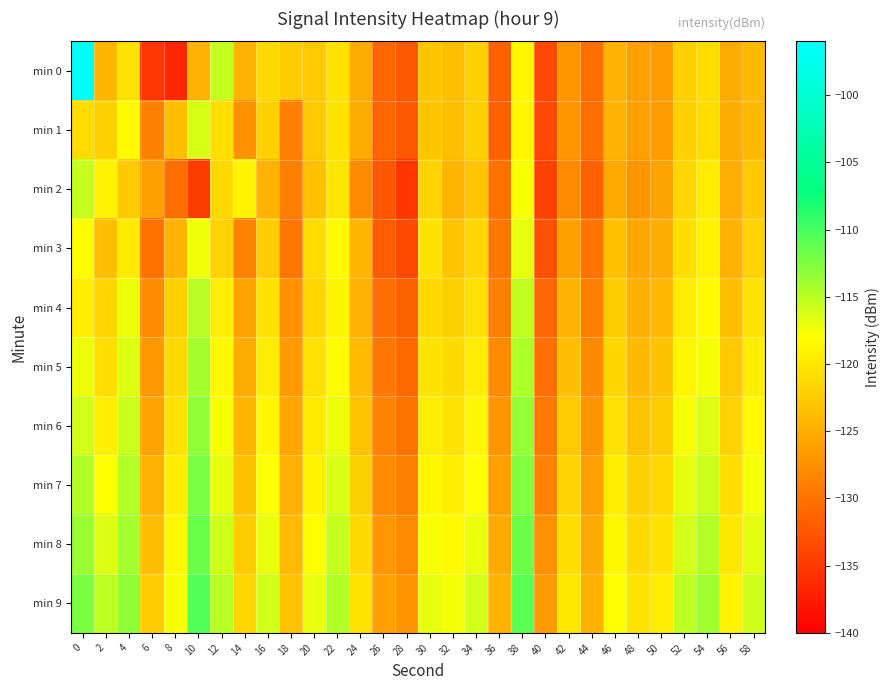

Reading left to right, list all the values displayed in this chart.

min 0: 0=-96.7	2=-124.3	4=-120.6	6=-135.2	8=-136.6	10=-124.4	12=-115.6	14=-124.5	16=-121.1	18=-122.4	20=-122.7	22=-120.5	24=-125.1	26=-131.1	28=-132.2	30=-122.9	32=-123.6	34=-122.1	36=-131.4	38=-118.7	40=-133.7	42=-127.0	44=-130.4	46=-124.4	48=-126.2	50=-126.5	52=-122.1	54=-121.0	56=-125.1	58=-123.9
min 1: 0=-120.9	2=-122.0	4=-118.4	6=-129.0	8=-123.6	10=-116.2	12=-120.8	14=-127.4	16=-122.0	18=-129.0	20=-122.7	22=-120.5	24=-125.1	26=-131.1	28=-132.2	30=-122.9	32=-123.6	34=-122.1	36=-131.4	38=-118.7	40=-133.7	42=-127.0	44=-130.4	46=-124.4	48=-126.2	50=-126.5	52=-122.1	54=-121.0	56=-125.1	58=-123.9
min 2: 0=-115.5	2=-119.2	4=-122.8	6=-126.1	8=-130.4	10=-134.7	12=-121.3	14=-118.9	16=-124.6	18=-129.0	20=-123.4	22=-120.1	24=-127.8	26=-132.5	28=-135.2	30=-121.7	32=-124.3	34=-122.9	36=-130.1	38=-117.8	40=-134.2	42=-128.0	44=-131.5	46=-125.4	48=-127.1	50=-125.8	52=-121.5	54=-119.7	56=-124.9	58=-122.7
min 3: 0=-118.3	2=-123.6	4=-119.8	6=-130.2	8=-124.5	10=-117.4	12=-121.9	14=-128.7	16=-122.4	18=-129.8	20=-121.0	22=-118.5	24=-124.3	26=-131.9	28=-133.8	30=-120.5	32=-123.1	34=-121.6	36=-129.7	38=-116.9	40=-132.8	42=-126.2	44=-130.0	46=-123.5	48=-125.7	50=-125.2	52=-120.8	54=-119.1	56=-124.4	58=-121.9
min 4: 0=-119.7	2=-121.5	4=-117.3	6=-127.8	8=-122.1	10=-115.0	12=-119.4	14=-126.0	16=-120.5	18=-127.5	20=-121.5	22=-119.0	24=-124.7	26=-130.6	28=-131.7	30=-121.4	32=-122.0	34=-120.6	36=-128.9	38=-115.3	40=-131.2	42=-124.5	44=-128.9	46=-122.4	48=-124.8	50=-124.1	52=-119.6	54=-118.4	56=-123.6	58=-120.3
min 5: 0=-117.2	2=-120.8	4=-116.5	6=-126.9	8=-121.3	10=-114.2	12=-118.6	14=-125.1	16=-119.7	18=-126.6	20=-120.7	22=-118.2	24=-123.9	26=-129.7	28=-130.8	30=-120.5	32=-121.2	34=-119.7	36=-128.0	38=-114.4	40=-130.3	42=-123.6	44=-128.0	46=-121.5	48=-123.9	50=-123.2	52=-118.7	54=-117.5	56=-122.7	58=-119.4
min 6: 0=-116.0	2=-119.4	4=-115.7	6=-125.9	8=-120.4	10=-113.3	12=-117.7	14=-124.2	16=-118.8	18=-125.7	20=-119.8	22=-117.3	24=-123.0	26=-128.8	28=-129.9	30=-119.6	32=-120.3	34=-118.8	36=-127.1	38=-113.5	40=-129.4	42=-122.7	44=-127.1	46=-120.6	48=-123.0	50=-122.3	52=-117.8	54=-116.6	56=-121.8	58=-118.5
min 7: 0=-114.8	2=-118.0	4=-114.9	6=-124.8	8=-119.5	10=-112.4	12=-116.8	14=-123.3	16=-117.9	18=-124.8	20=-118.9	22=-116.4	24=-122.1	26=-127.9	28=-129.0	30=-118.7	32=-119.4	34=-117.9	36=-126.2	38=-112.6	40=-128.5	42=-121.8	44=-126.2	46=-119.7	48=-122.1	50=-121.4	52=-116.9	54=-115.7	56=-120.9	58=-117.6
min 8: 0=-113.6	2=-116.6	4=-114.1	6=-123.7	8=-118.6	10=-111.5	12=-115.9	14=-122.4	16=-117.0	18=-123.9	20=-118.0	22=-115.5	24=-121.2	26=-127.0	28=-128.1	30=-117.8	32=-118.5	34=-117.0	36=-125.3	38=-111.7	40=-127.6	42=-120.9	44=-125.3	46=-118.8	48=-121.2	50=-120.5	52=-116.0	54=-114.8	56=-120.0	58=-116.7
min 9: 0=-112.4	2=-115.2	4=-113.3	6=-122.6	8=-117.7	10=-110.6	12=-115.0	14=-121.5	16=-116.1	18=-123.0	20=-117.1	22=-114.6	24=-120.3	26=-126.1	28=-127.2	30=-116.9	32=-117.6	34=-116.1	36=-124.4	38=-110.8	40=-126.7	42=-120.0	44=-124.4	46=-117.9	48=-120.3	50=-119.6	52=-115.1	54=-113.9	56=-119.1	58=-115.8